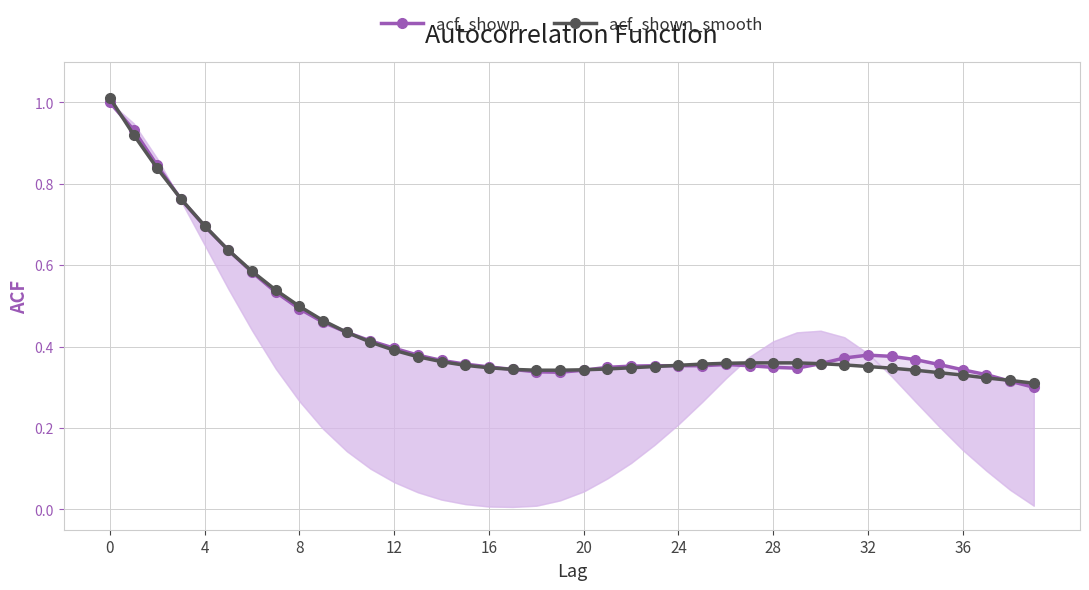

What is the sum of all acf_shown values?

17.7